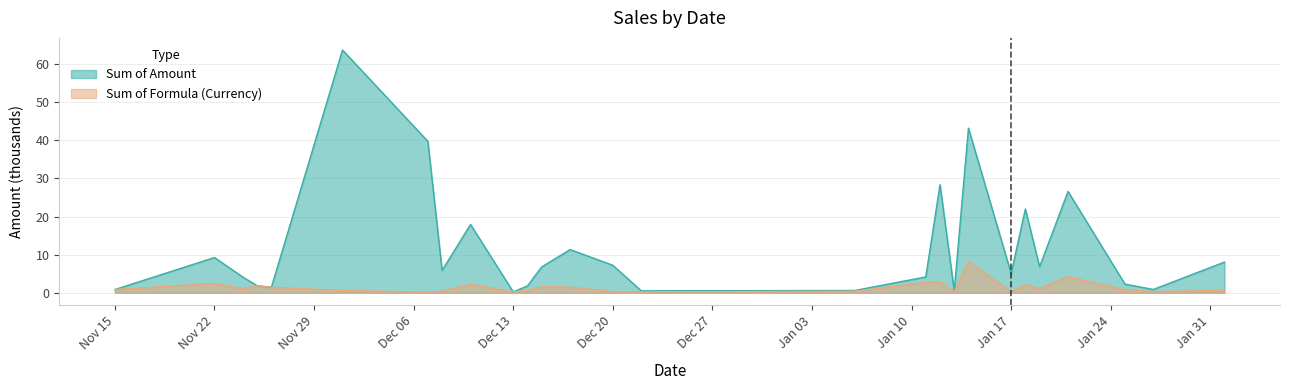

What is the average value of the Sum of Formula (Currency) series?

1.5